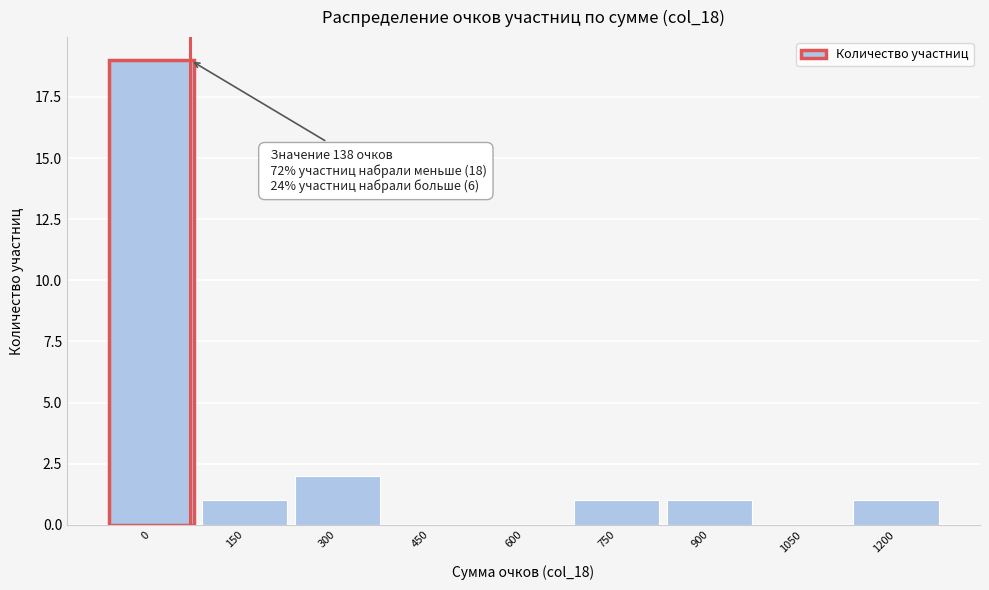

Reading left to right, what are all the values shown in this chart?

0=19	150=1	300=2	450=0	600=0	750=1	900=1	1050=0	1200=1